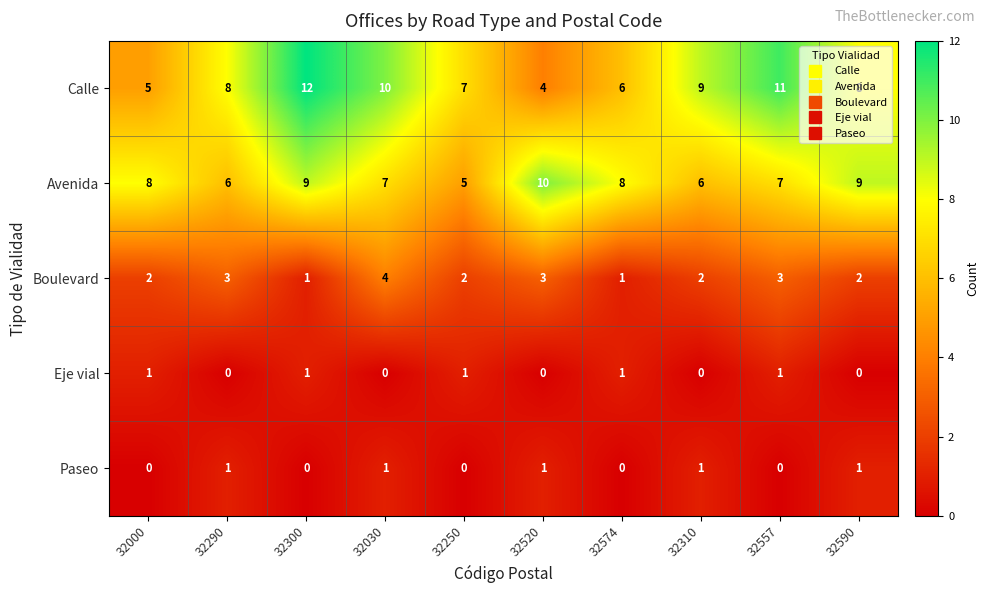

How many Paseo values are between 0 and 1?

10